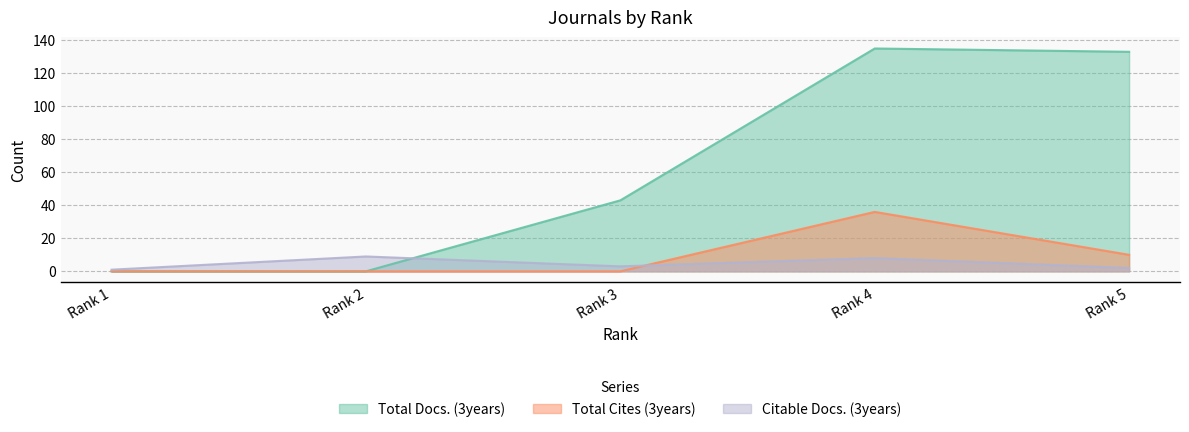

True or false: Total Cites (3years) has a value of 15 at Rank 5.

False